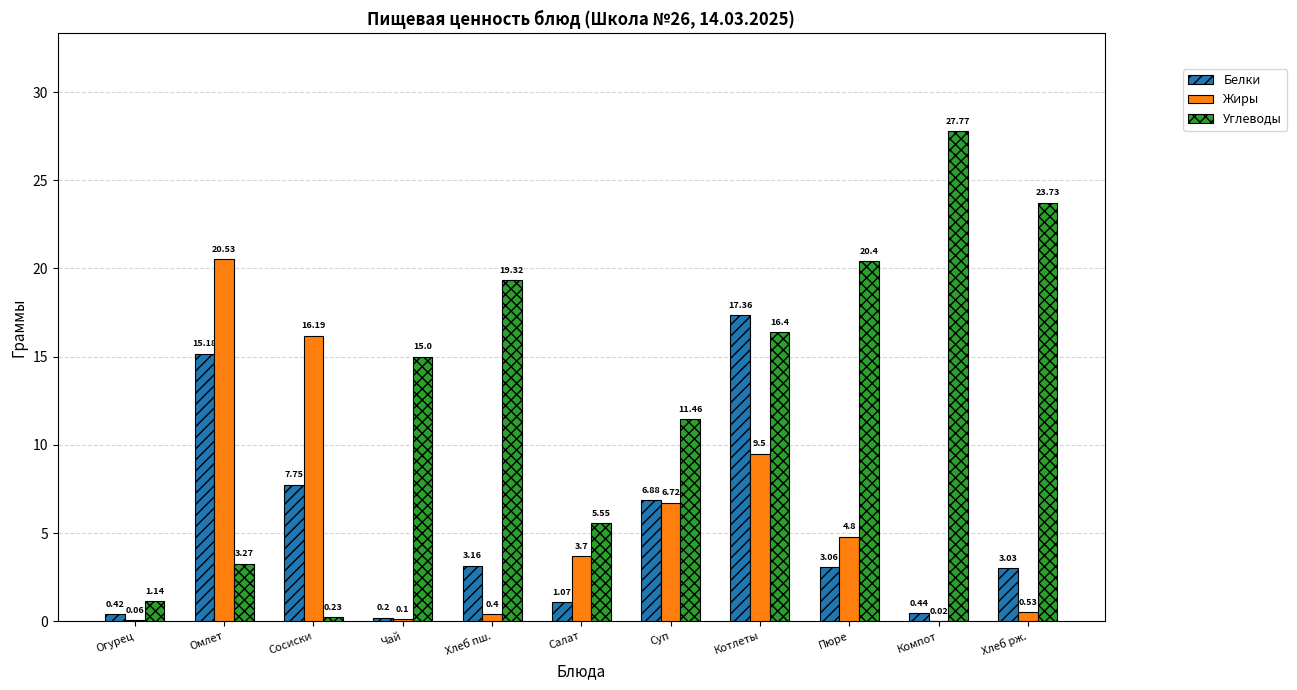

What is the difference between the Углеводы values at Сосиски and Чай?

14.8